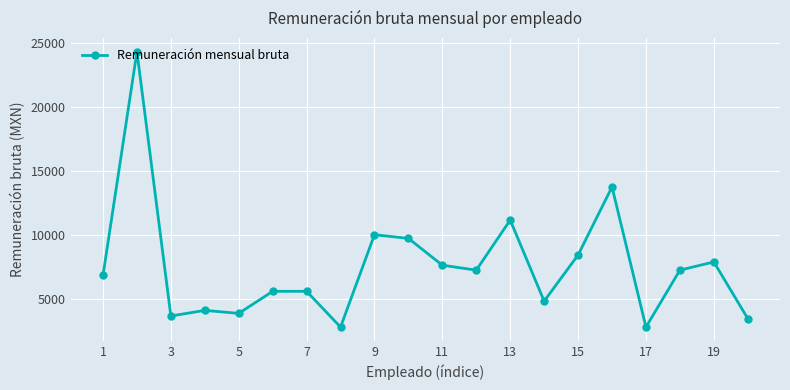

What is the greatest value displayed?

24328.6